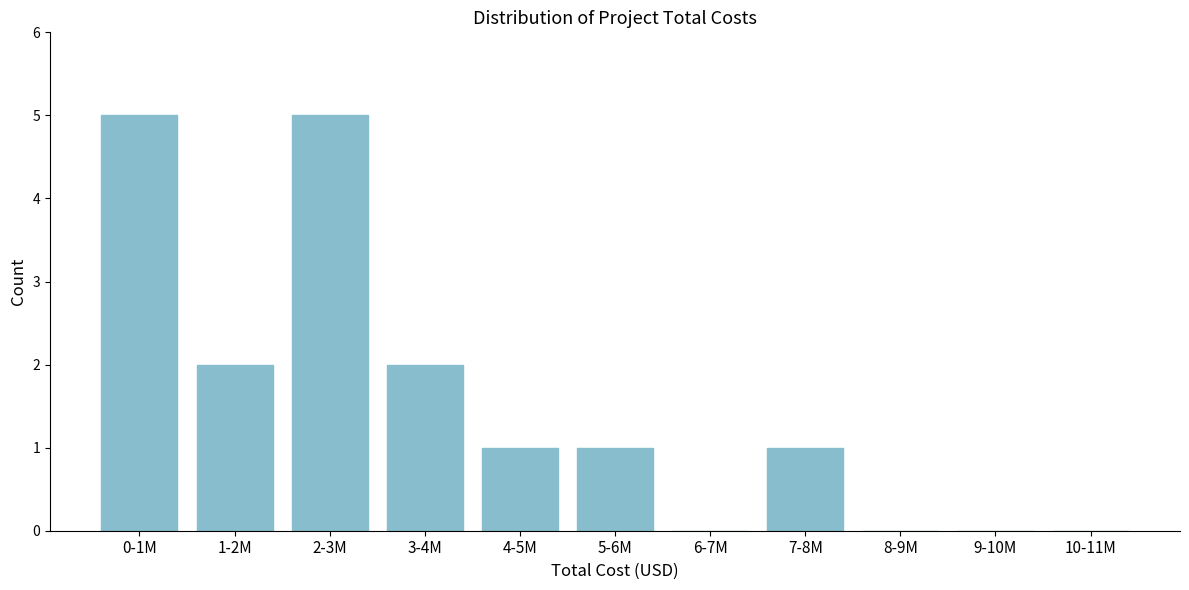

Reading right to left, list all the values displayed in this chart.

10-11M=0	9-10M=0	8-9M=0	7-8M=1	6-7M=0	5-6M=1	4-5M=1	3-4M=2	2-3M=5	1-2M=2	0-1M=5